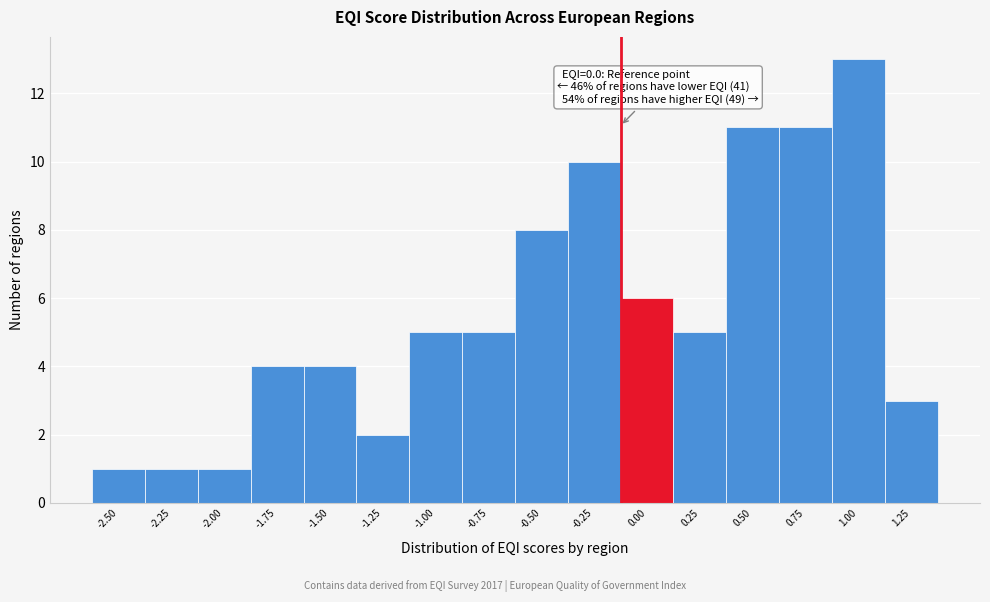

Reading right to left, transcribe all the data shown in this chart.

3	13	11	11	5	6	10	8	5	5	2	4	4	1	1	1